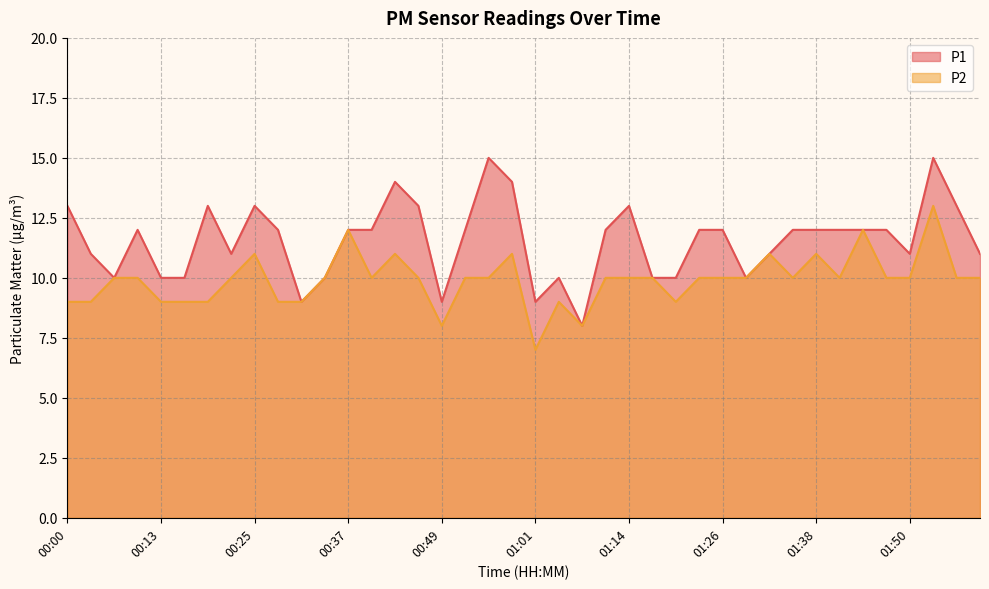

Rank the series at 00:16 from highest to lowest value.

P1, P2